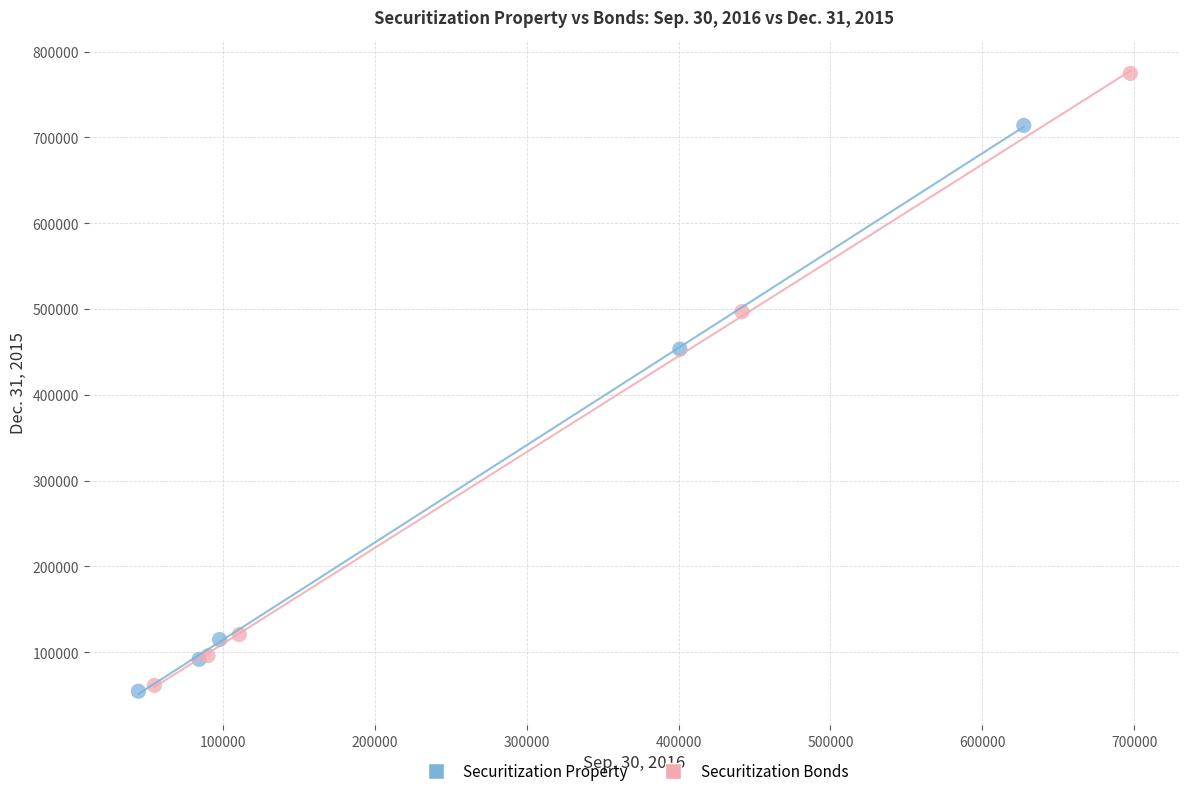

What are all the series names shown in the legend?

Securitization Property, Securitization Bonds